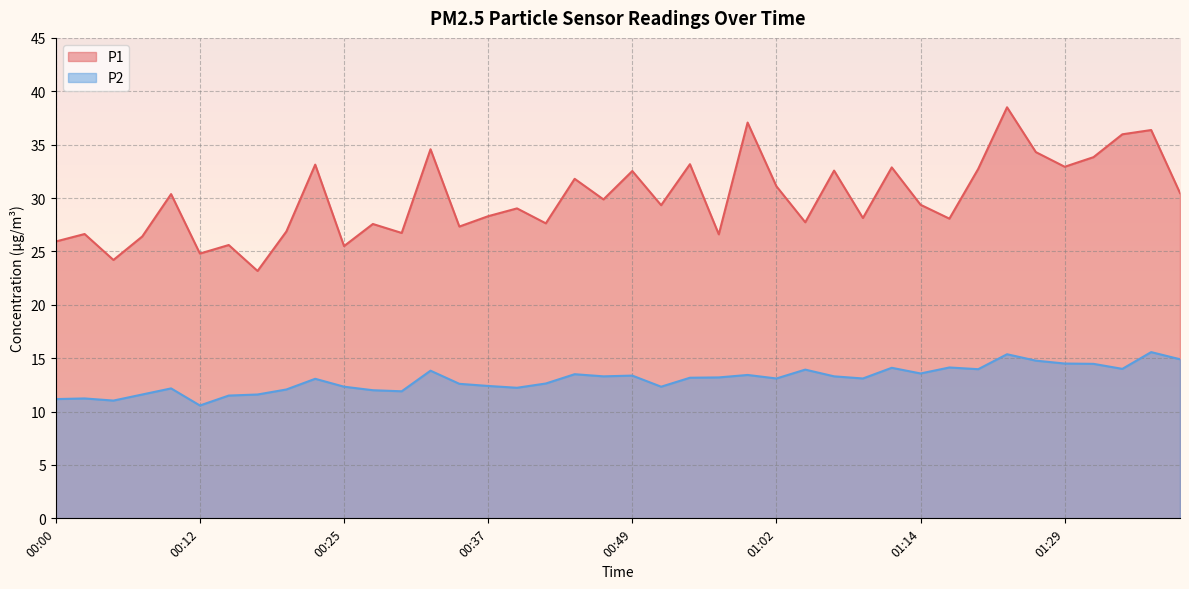

At how many categories does at least one series exceed 25?

37